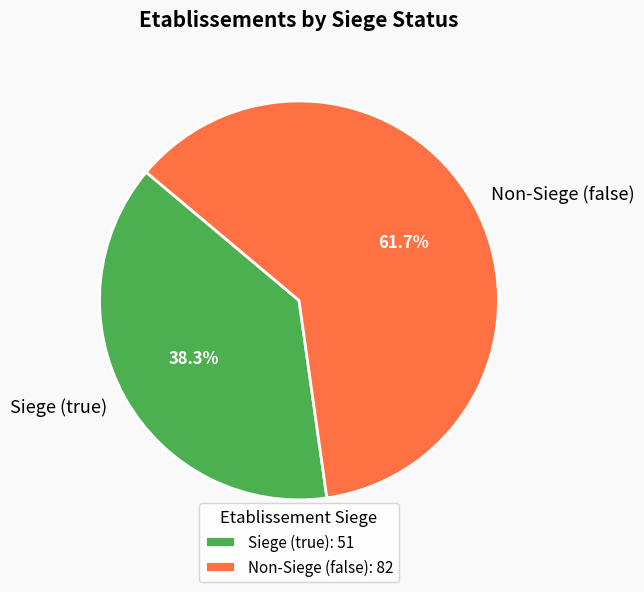

Is there any slice that represents more than half of the pie?

Yes